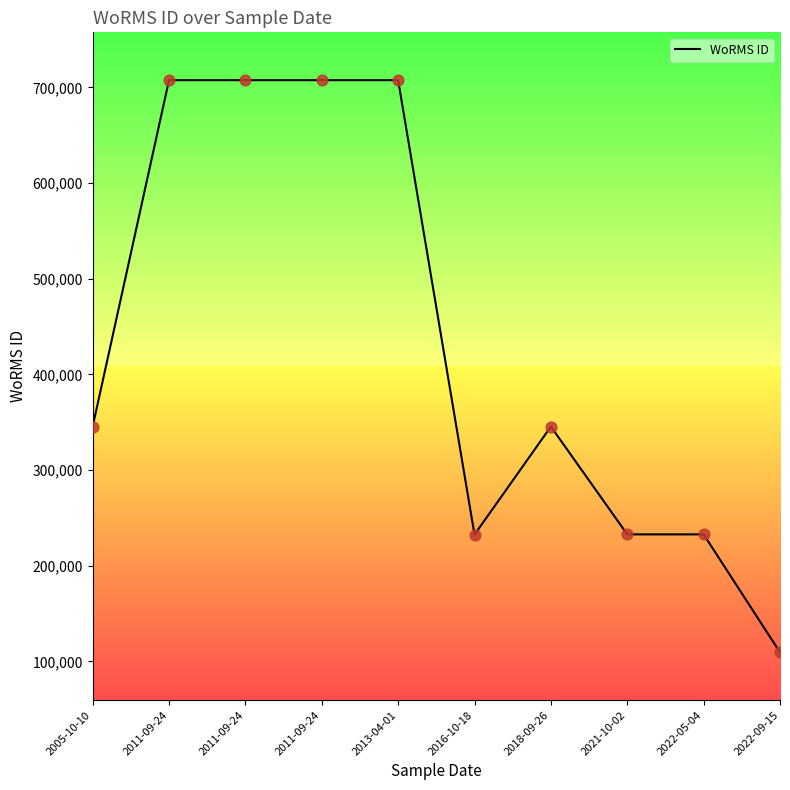

What is the change in value from 2018-09-26 to 2022-09-15?

-236006